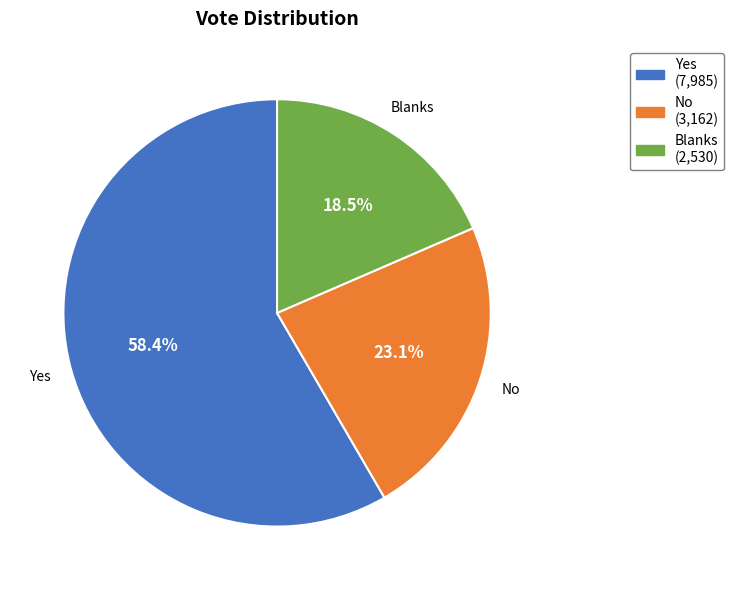

Is the sum of Blanks and Yes greater than half?

Yes